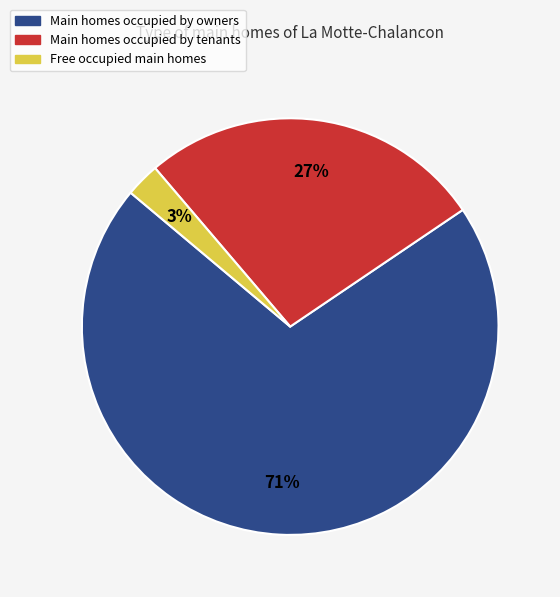

To the nearest percent, what portion does Free occupied main homes represent?

3%